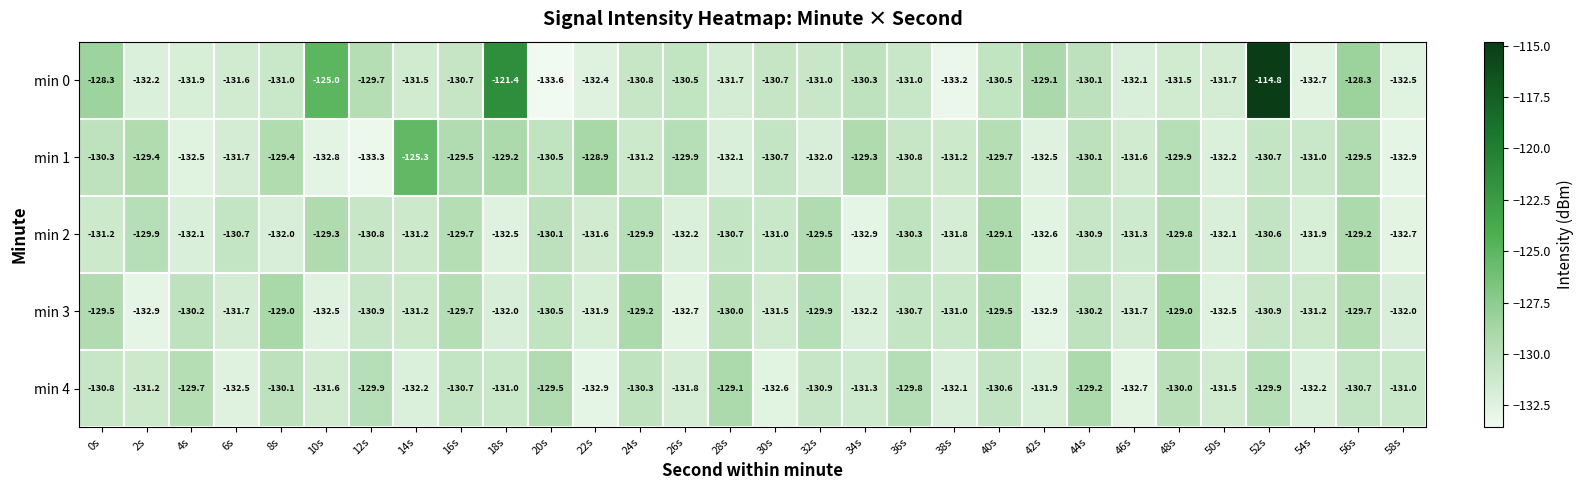

Where does the min 0 series first go above -131?

0s